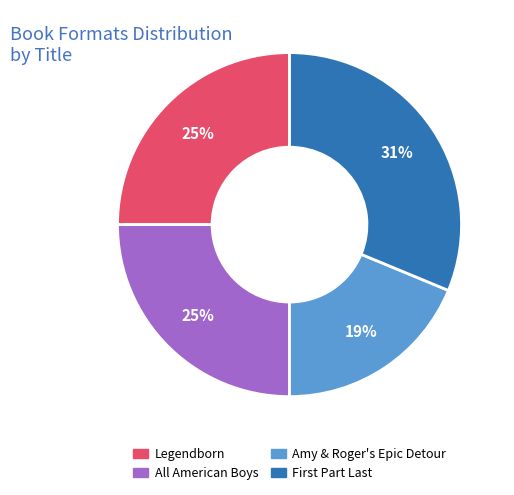

Is it true that All American Boys is 25% of the pie?

True